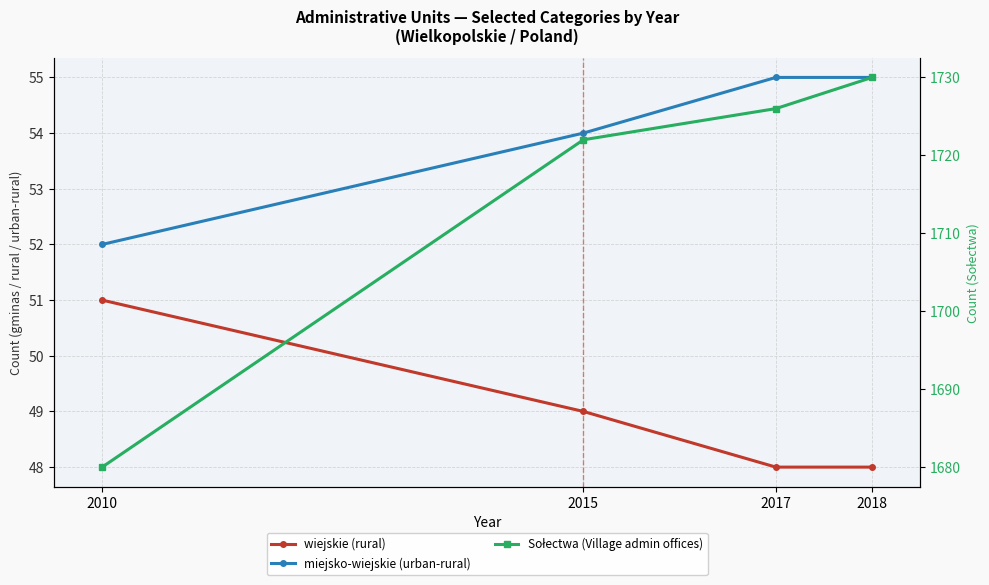

List the labels in order of miejsko-wiejskie (urban-rural) value, largest first.

2017, 2018, 2015, 2010